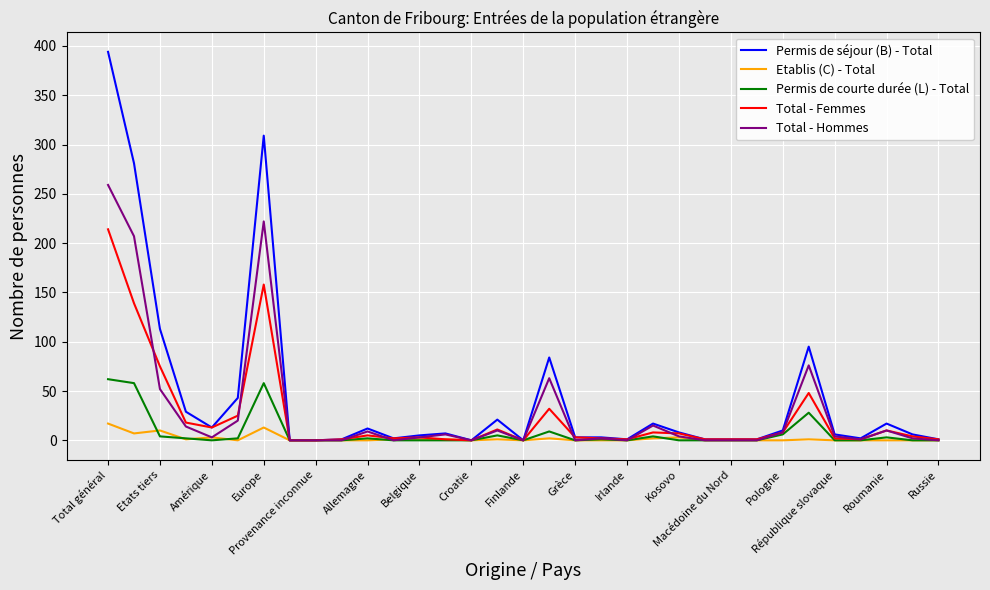

Rank the series by their maximum value, from highest to lowest.

Permis de séjour (B) - Total, Total - Hommes, Total - Femmes, Permis de courte durée (L) - Total, Etablis (C) - Total